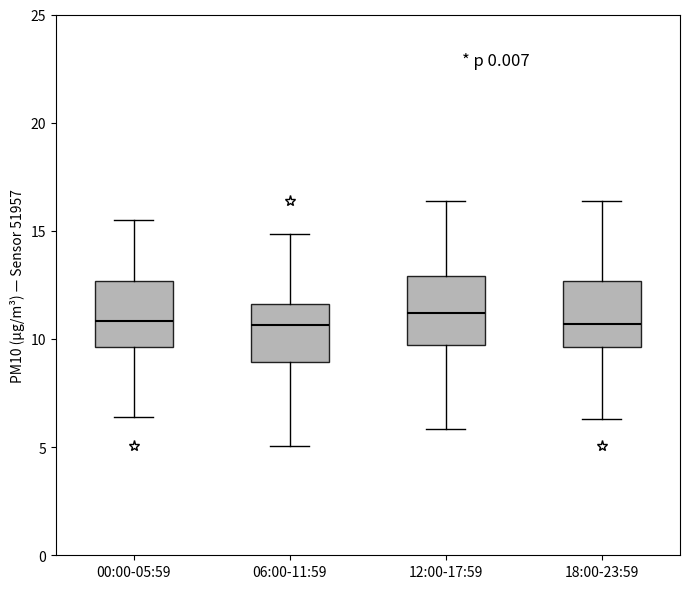

Where does the lower whisker of the box for 00:00-05:59 end on the y-axis? The values are not printed on the chart, so give them approximately, as read against the axis.

6.5